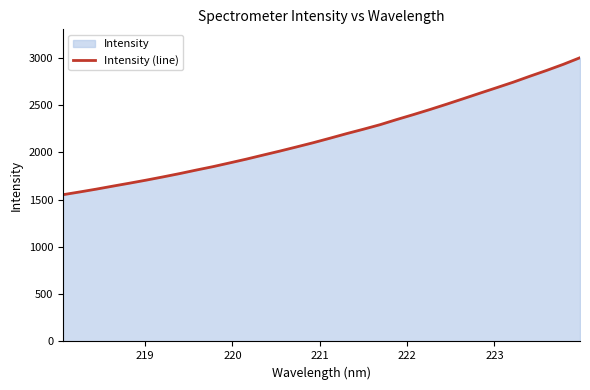

How many data points does each series have?

32